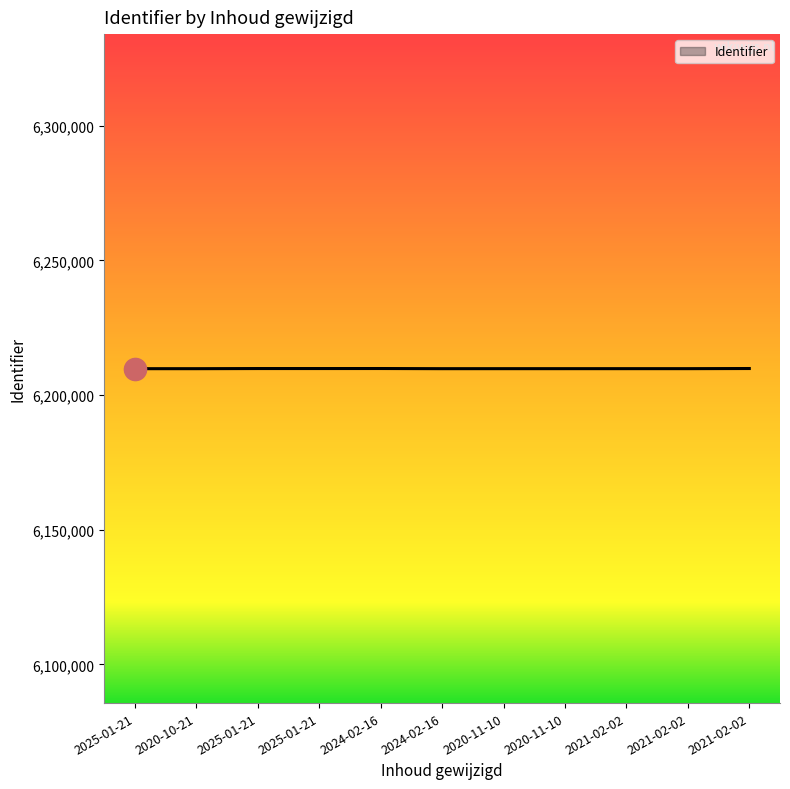

At which category does the chart reach its peak across all series?

2021-02-02